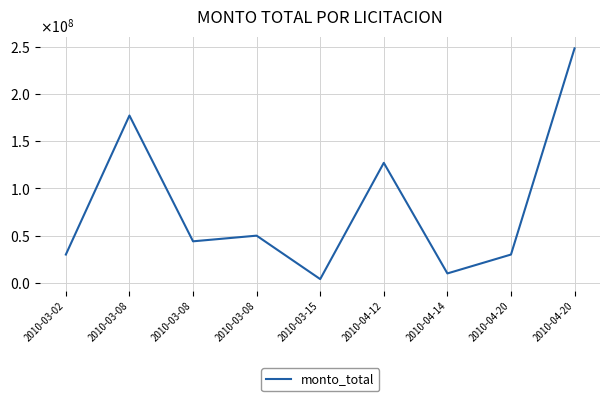

Reading left to right, transcribe all the data shown in this chart.

2010-03-02=30000000	2010-03-08=177171600	2010-03-08=44000000	2010-03-08=50000000	2010-03-15=4000000	2010-04-12=127089458	2010-04-14=10000000	2010-04-20=30000000	2010-04-20=248289000